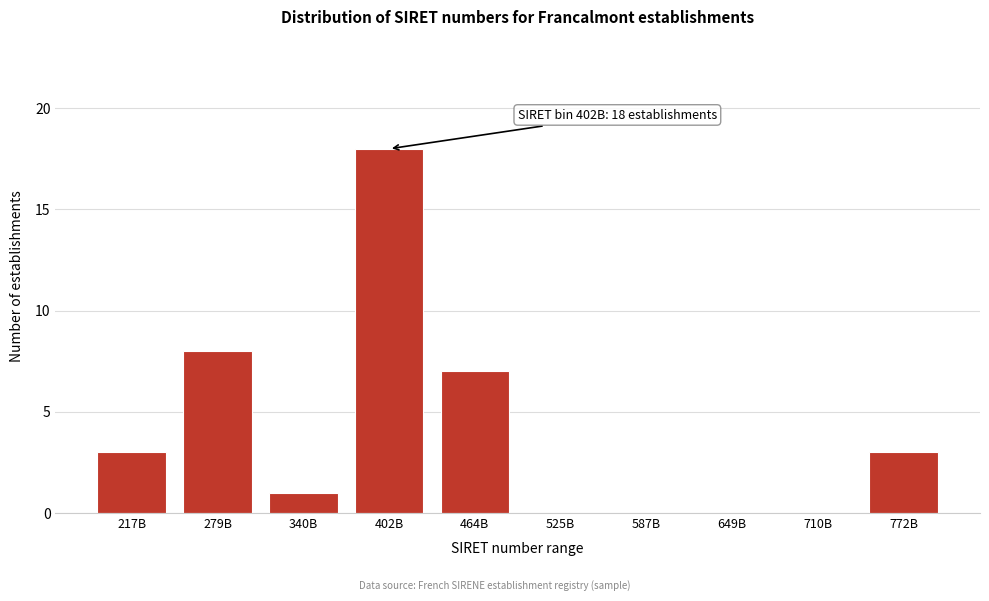

Reading left to right, transcribe all the data shown in this chart.

217B=3	279B=8	340B=1	402B=18	464B=7	525B=0	587B=0	649B=0	710B=0	772B=3